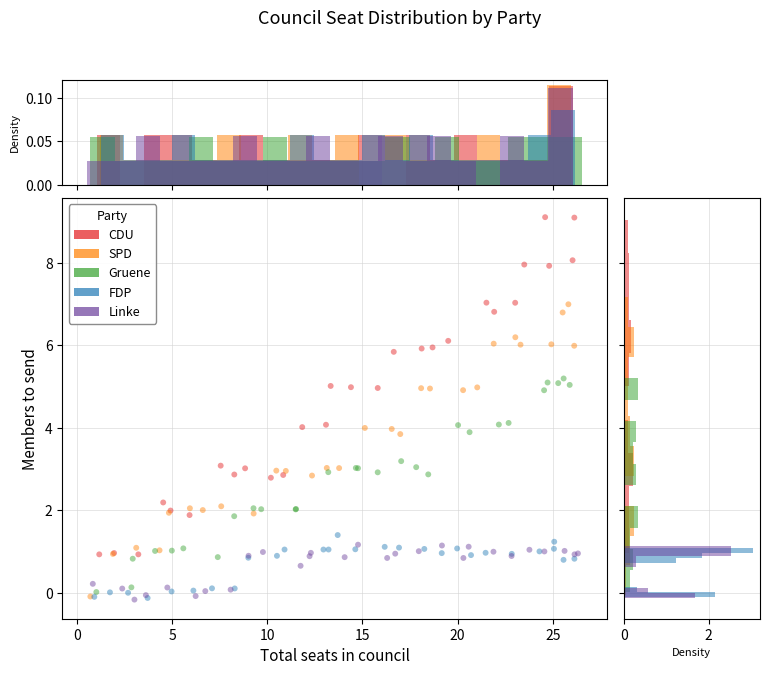

Which series has the largest Y range (max minus min)?

CDU